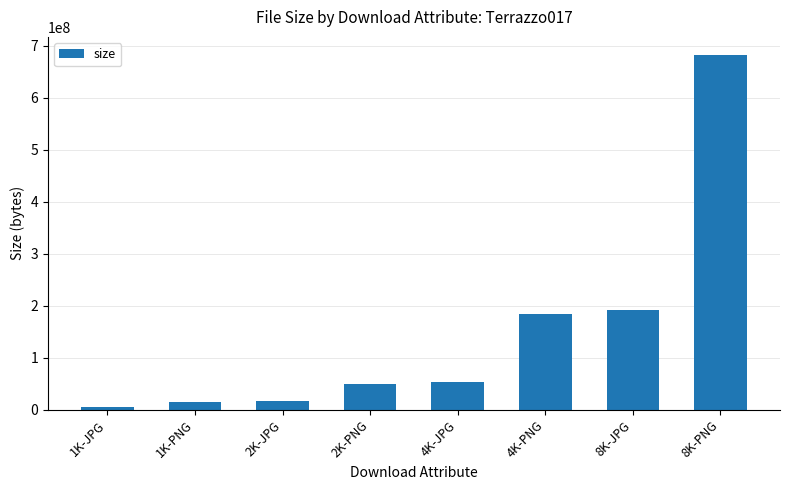

Approximately how many times larger is the value at 4K-JPG compared to 2K-PNG?

1.1